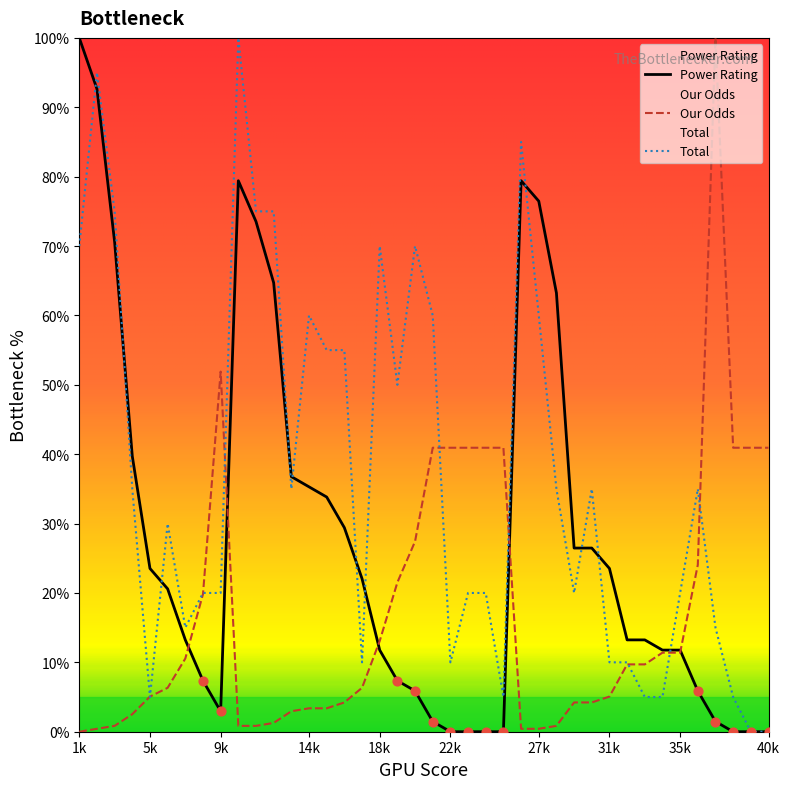

What are all the series names shown in the legend?

Power Rating, Our Odds, Total